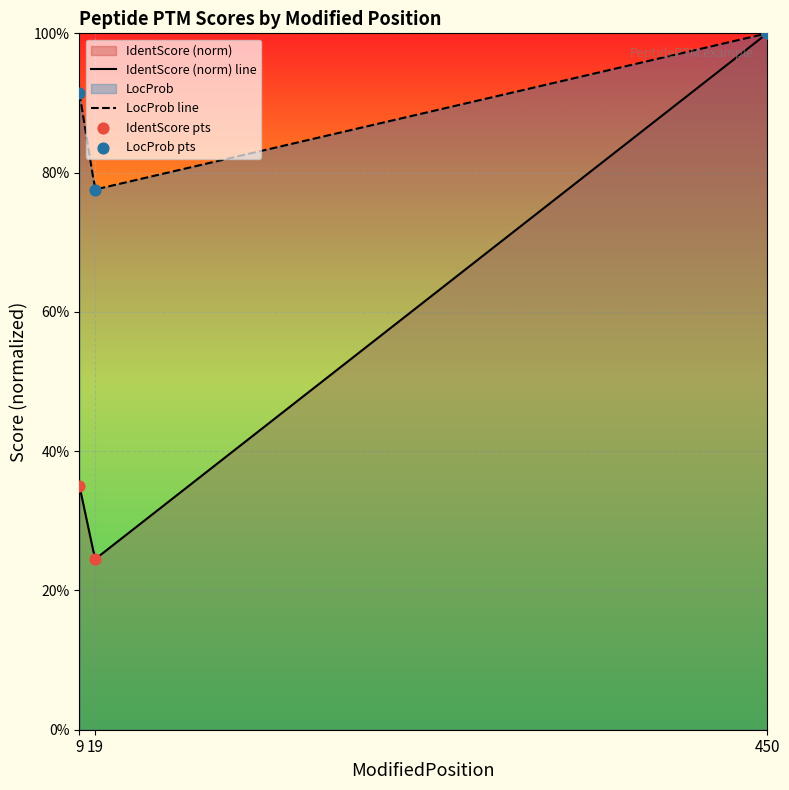

What are all the series names shown in the legend?

IdentScore, LocProb